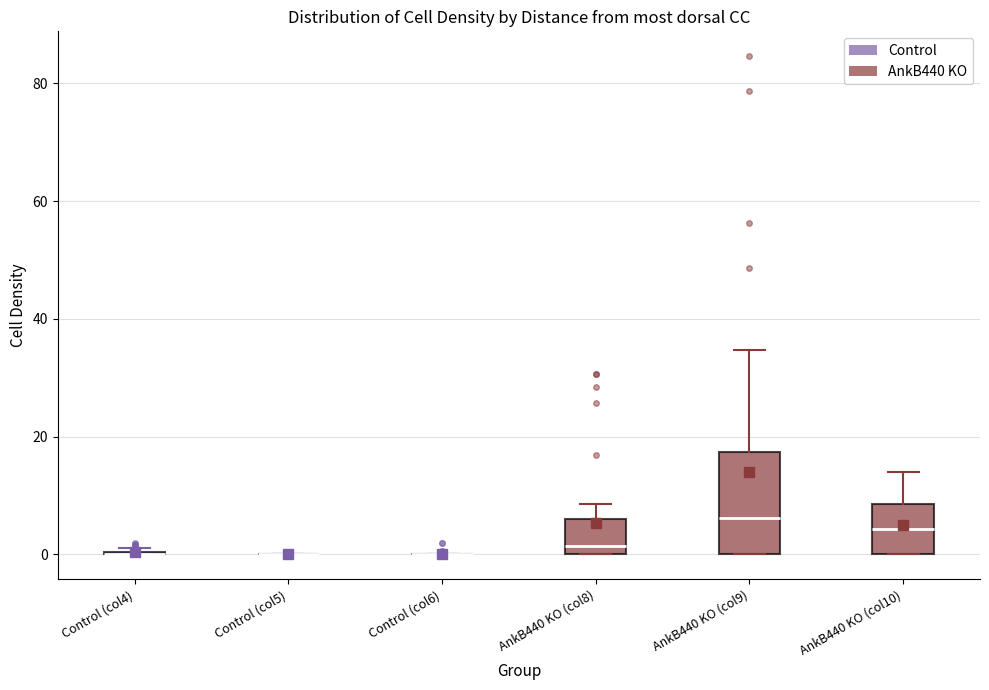

Where does the upper whisker of the box for AnkB440 KO (col8) end on the y-axis? The values are not printed on the chart, so give them approximately, as read against the axis.

8